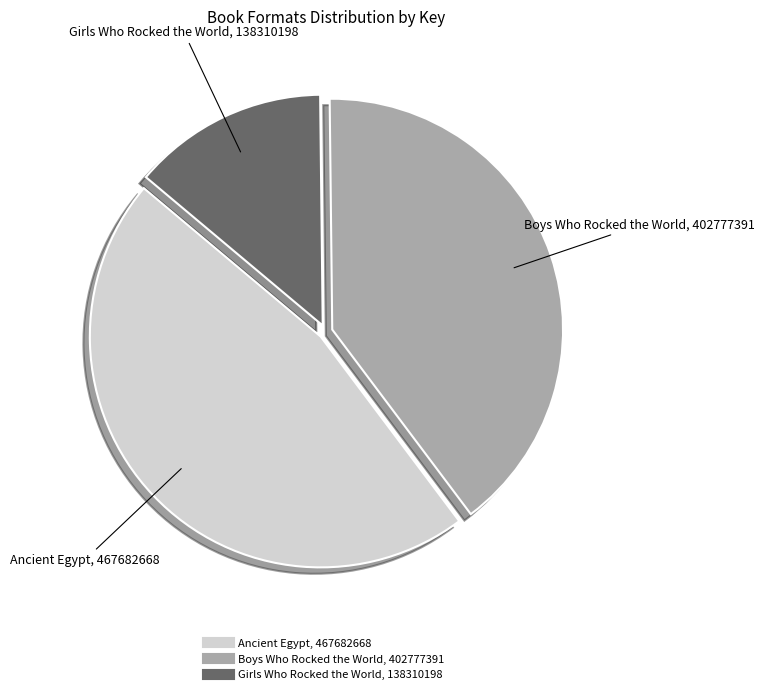

Rank the categories by value from highest to lowest.

Ancient Egypt (9781481429542), Boys Who Rocked the World (9781442454569), Girls Who Rocked the World (9781442451827)